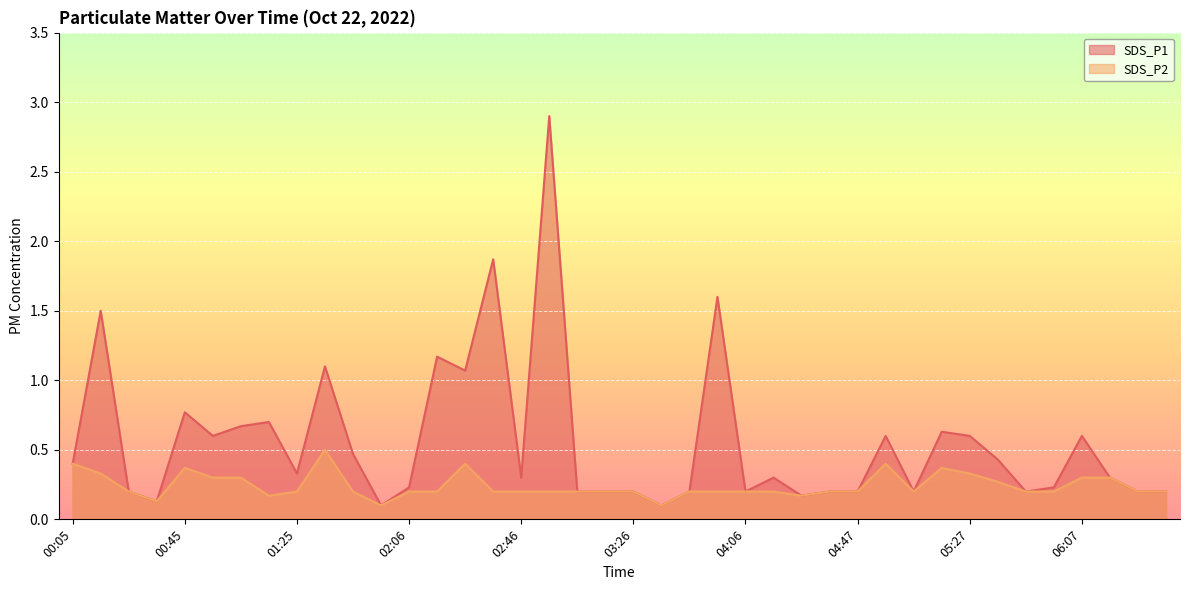

What is the value of the SDS_P1 point at the 19th from the left?

0.2